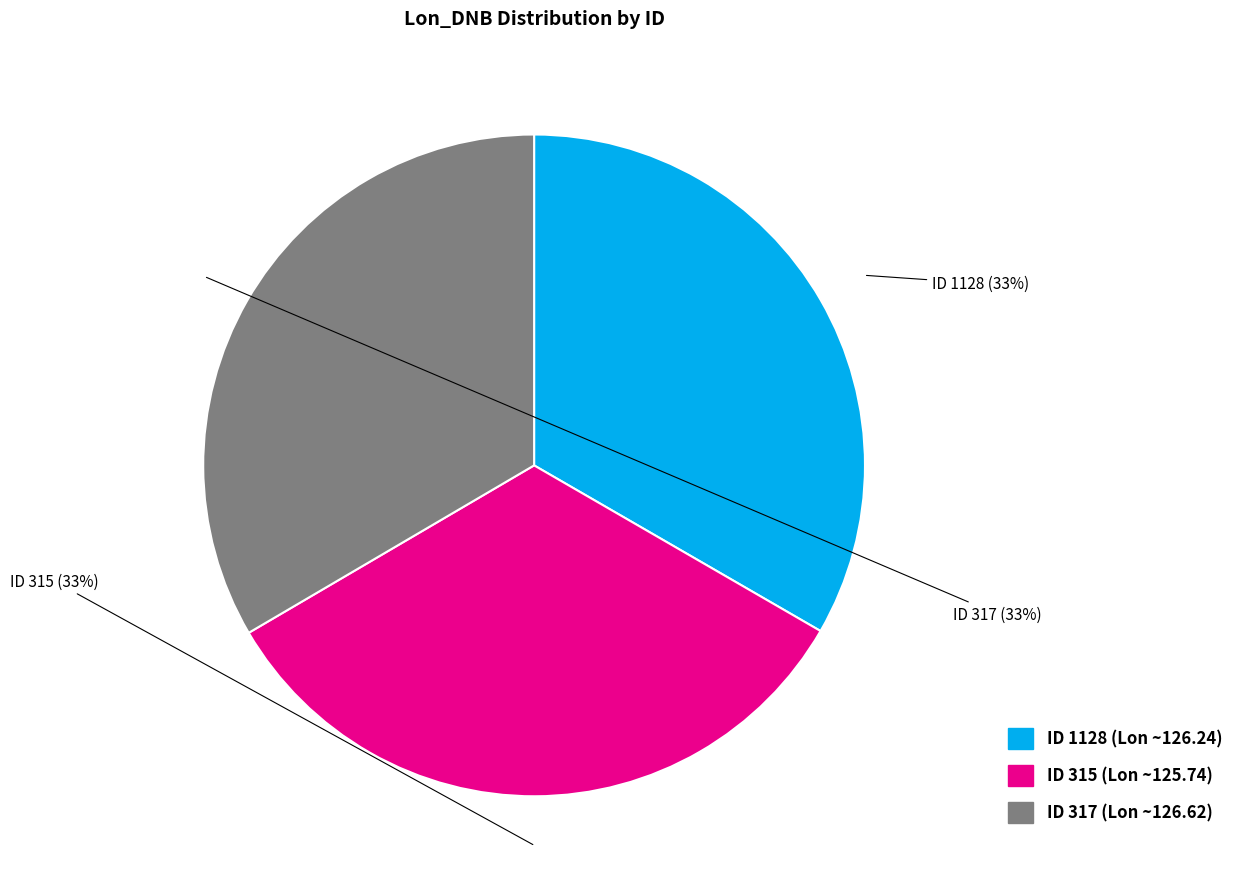

To the nearest percent, what is the average slice percentage?

33%